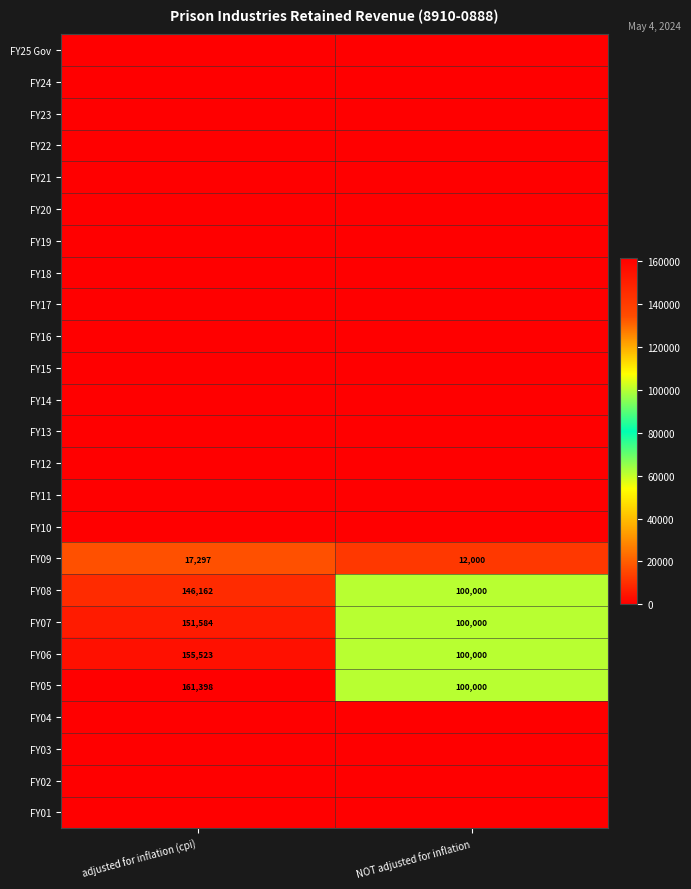

What is the highest value of the FY08 series?

146162